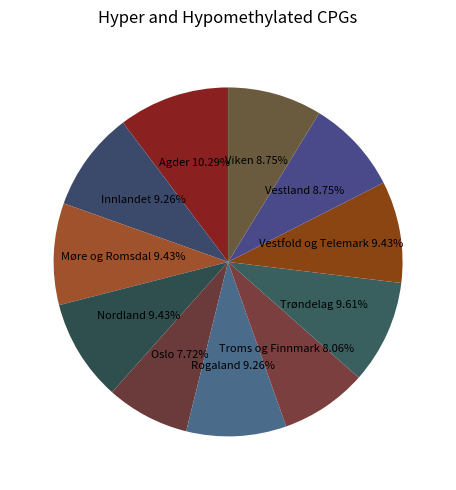

How many slices are in this pie chart?

11